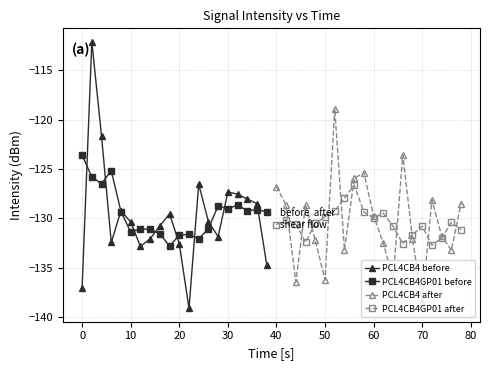

True or false: PCL4CB4GP01 before has more than 1 points higher than both neighbors.

True